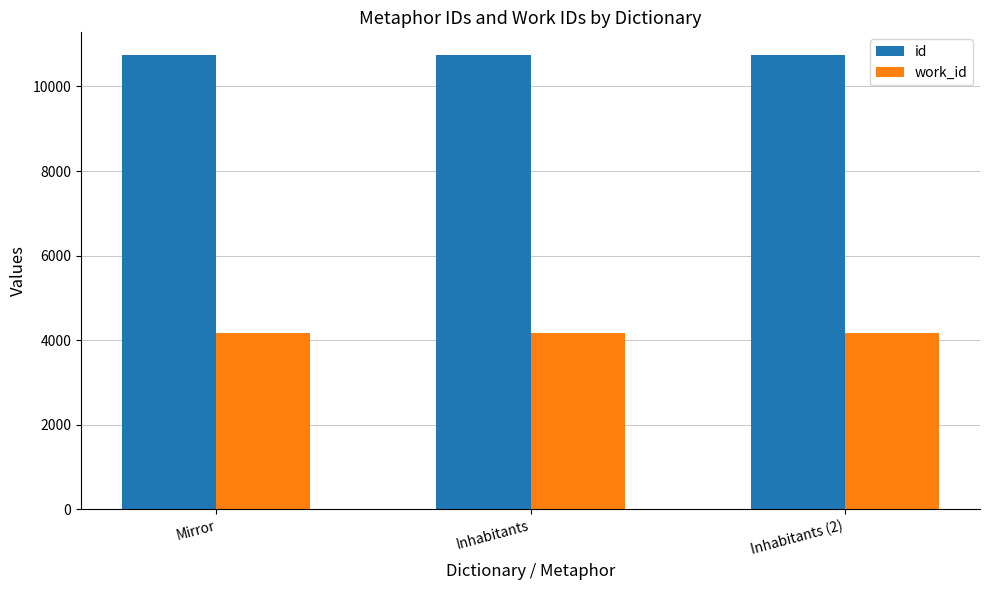

What is the label of the 1st bar from the left?

Mirror